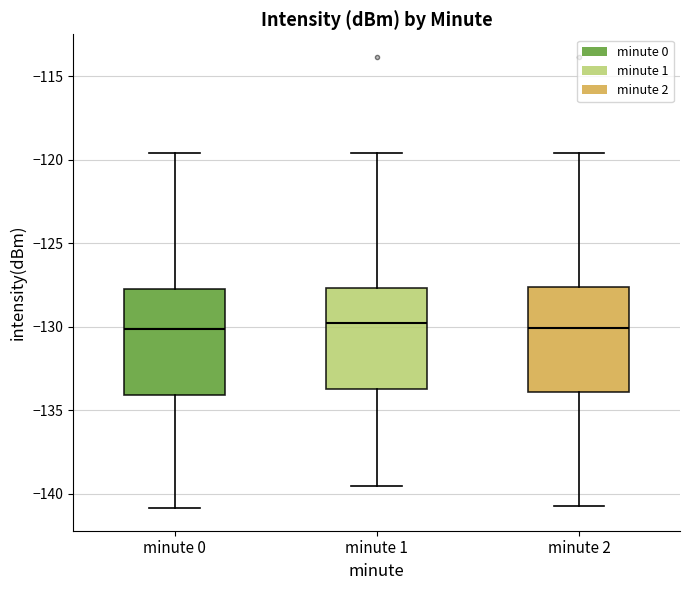

Reading left to right, read every box against the y-axis: the position of its median line, the range the box covers, and the ends of its whiskers. The values are not printed on the chart, so give them approximately, as read against the axis.

minute 0: median -130.0, box -134.0 to -128.0, whiskers -141.0 to -119.5
minute 1: median -130.0, box -133.5 to -127.5, whiskers -139.5 to -119.5
minute 2: median -130.0, box -134.0 to -127.5, whiskers -140.5 to -119.5